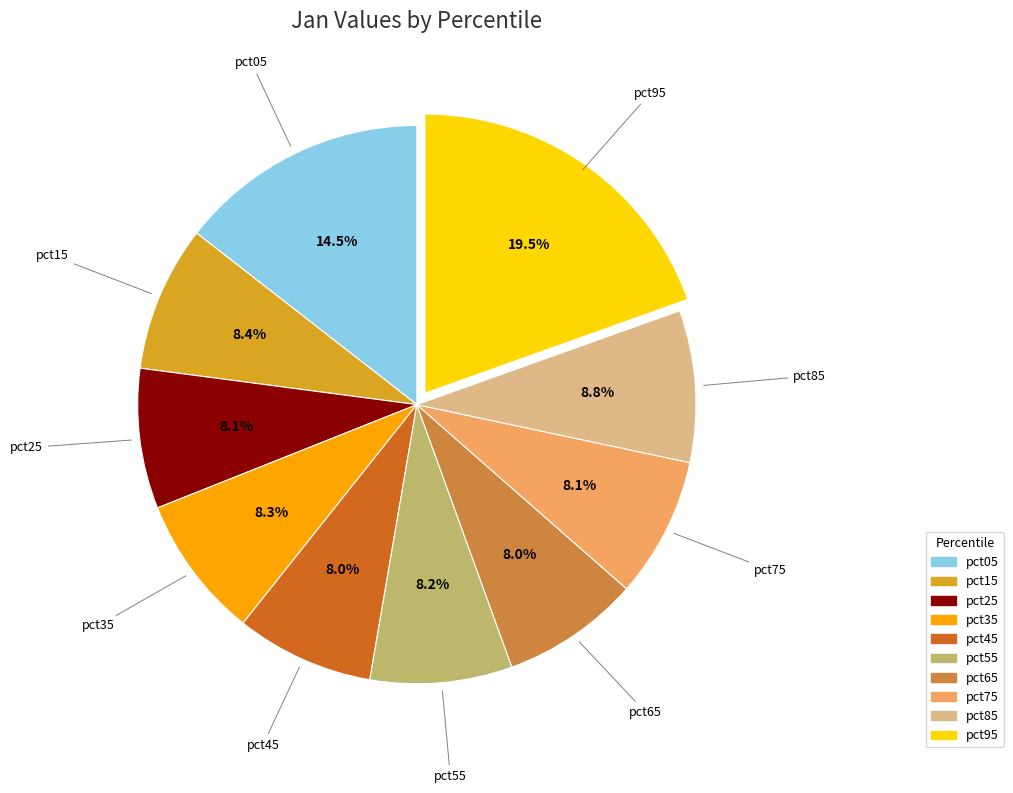

Which category has the biggest portion of the pie?

pct95